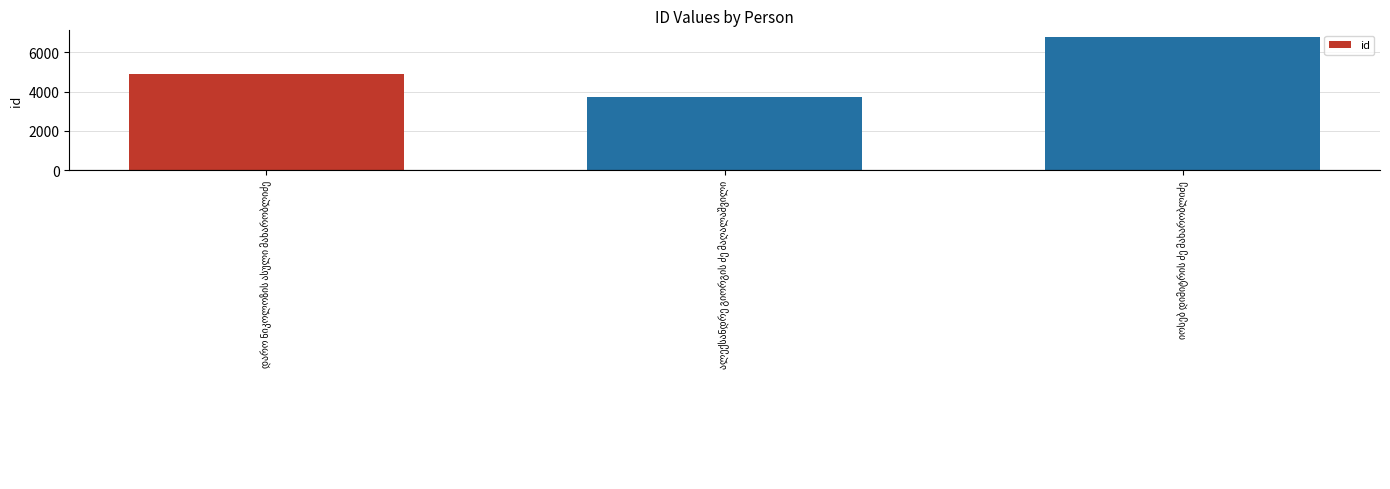

What is the value of the 1st bar from the left?

4905